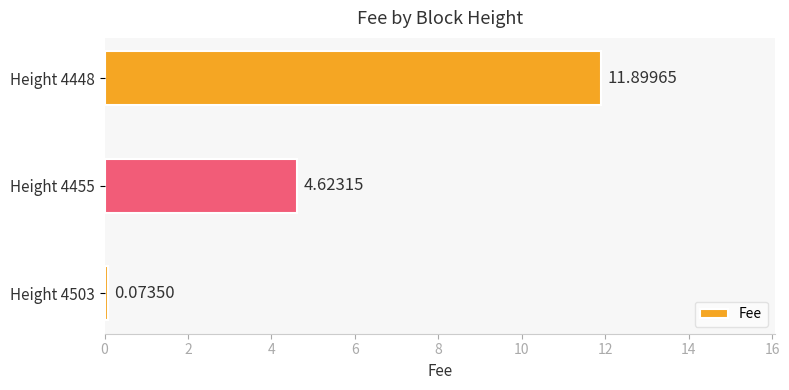

What is the change in value from Height 4455 to Height 4448?

+7.3